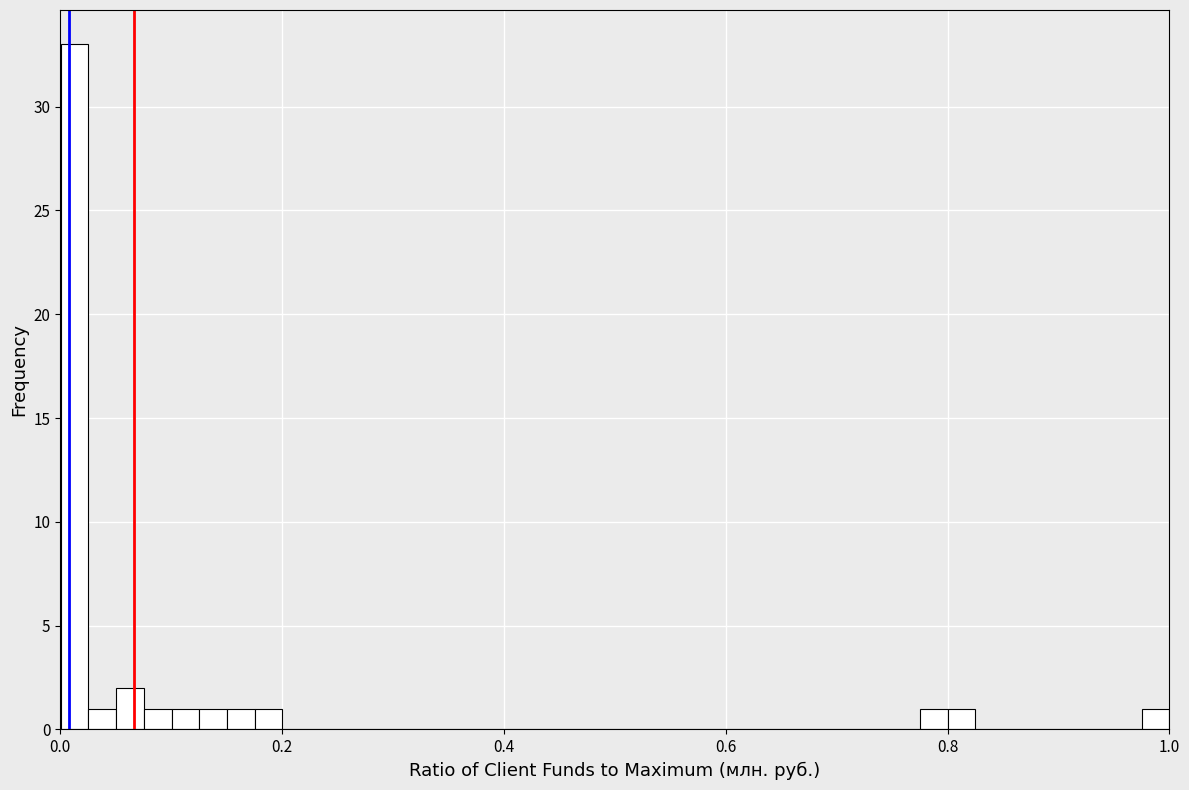

Around what value on the x-axis is the tallest bar? Give the approximate position of its centre, as read against the axis.

0.02